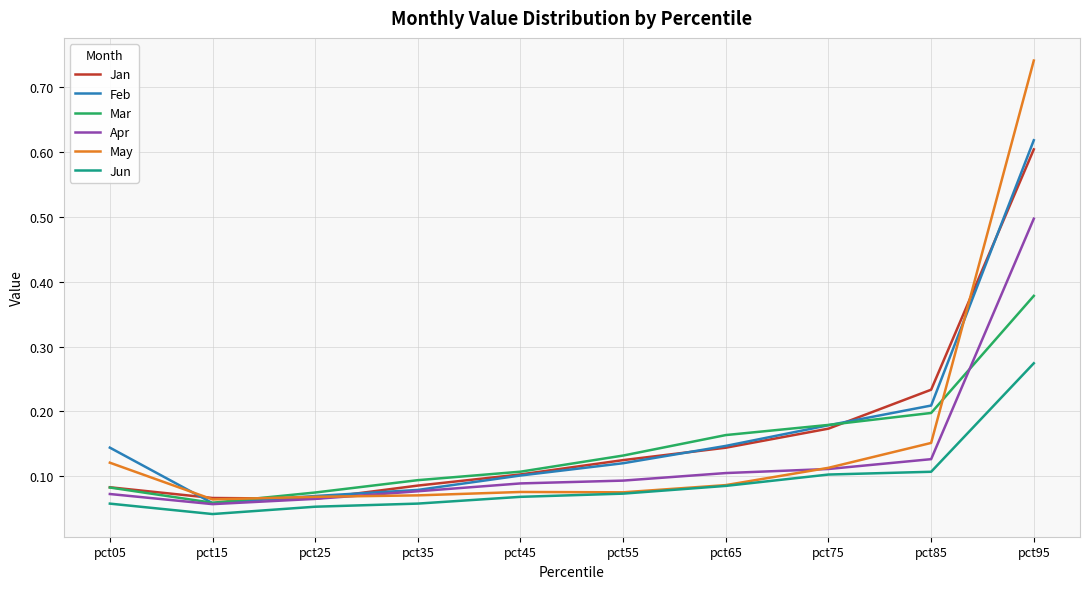

The value of Feb at pct75 is 0.2. True or false?

True